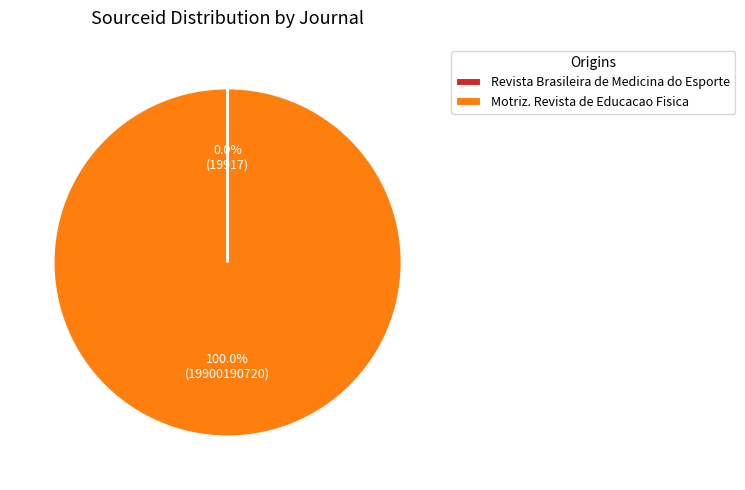

Does Motriz. Revista de Educacao Fisica represent more than half of the total?

Yes